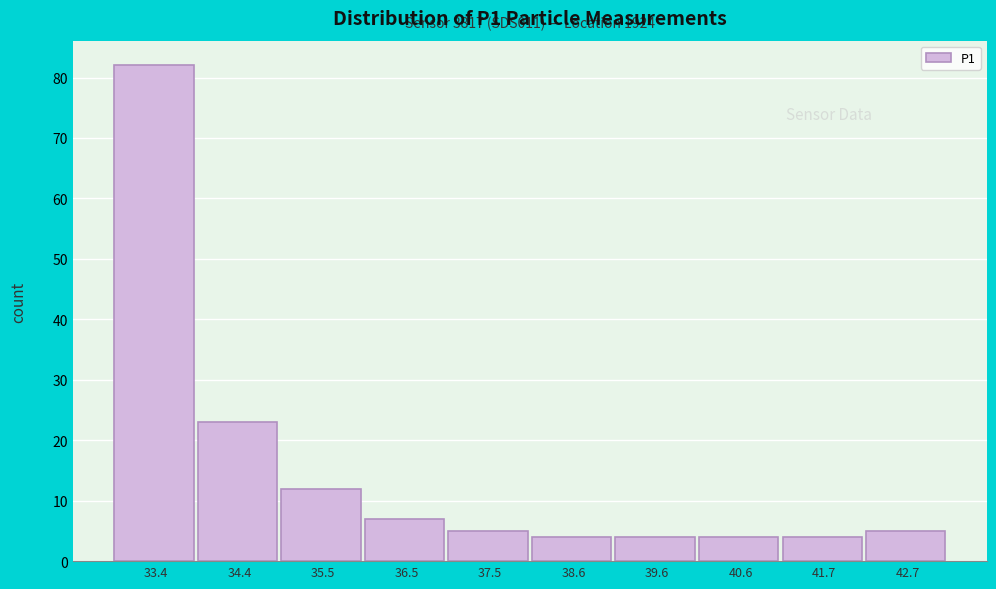

Which range on the x-axis has the tallest bar?

32.8 to 34.0